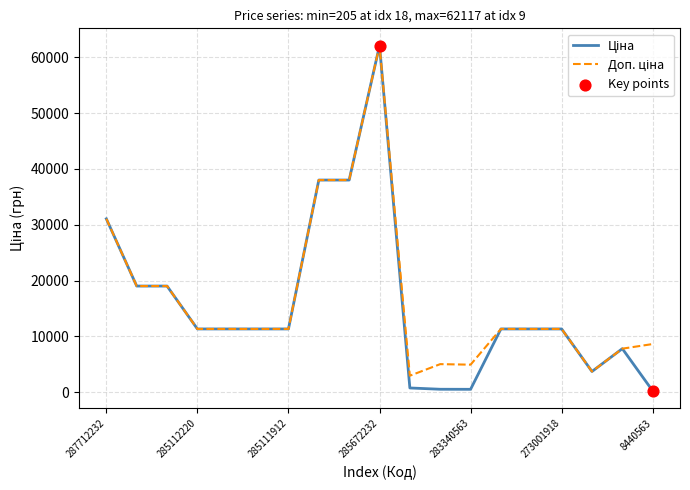

What is the greatest value displayed?

62116.9